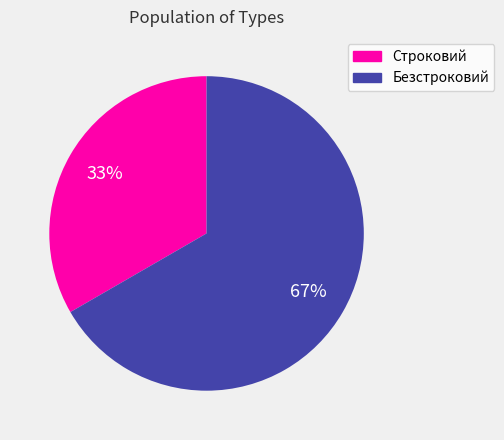

To the nearest percent, what is the combined percentage of Строковий and Безстроковий?

100%